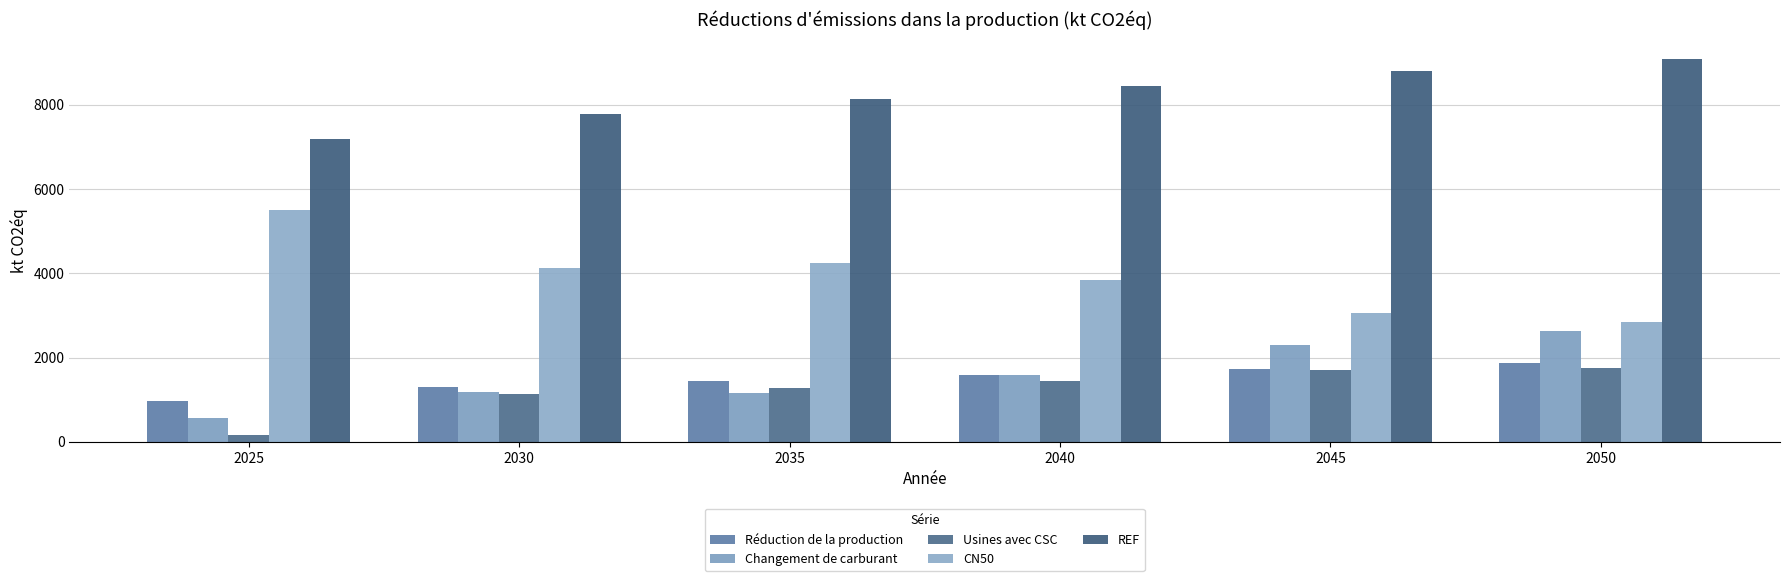

Which label corresponds to the smallest value in the chart?

2025